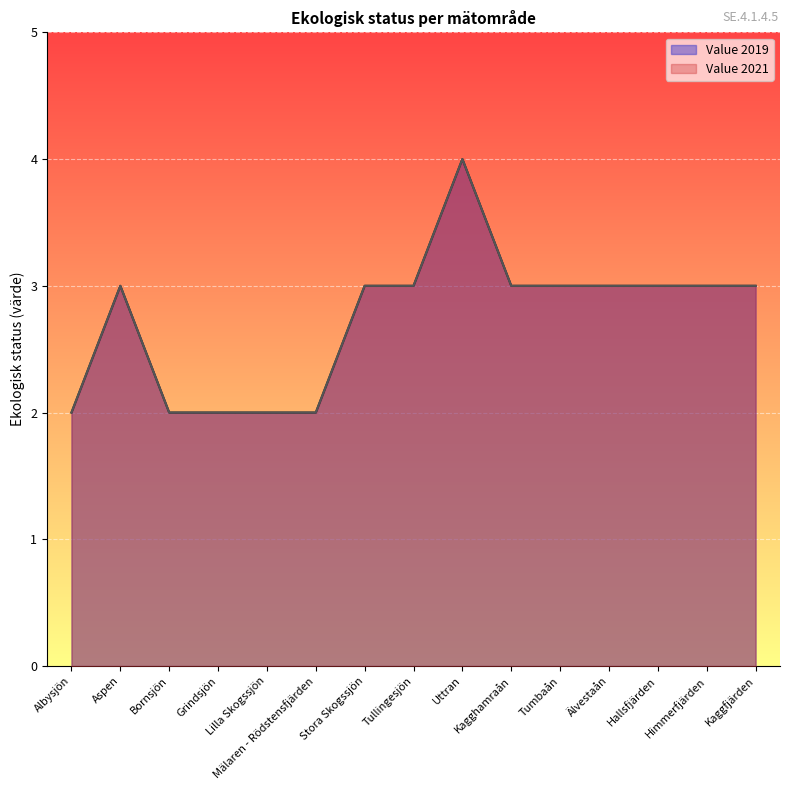

At which label is Value 2019 closest to 3?

Aspen